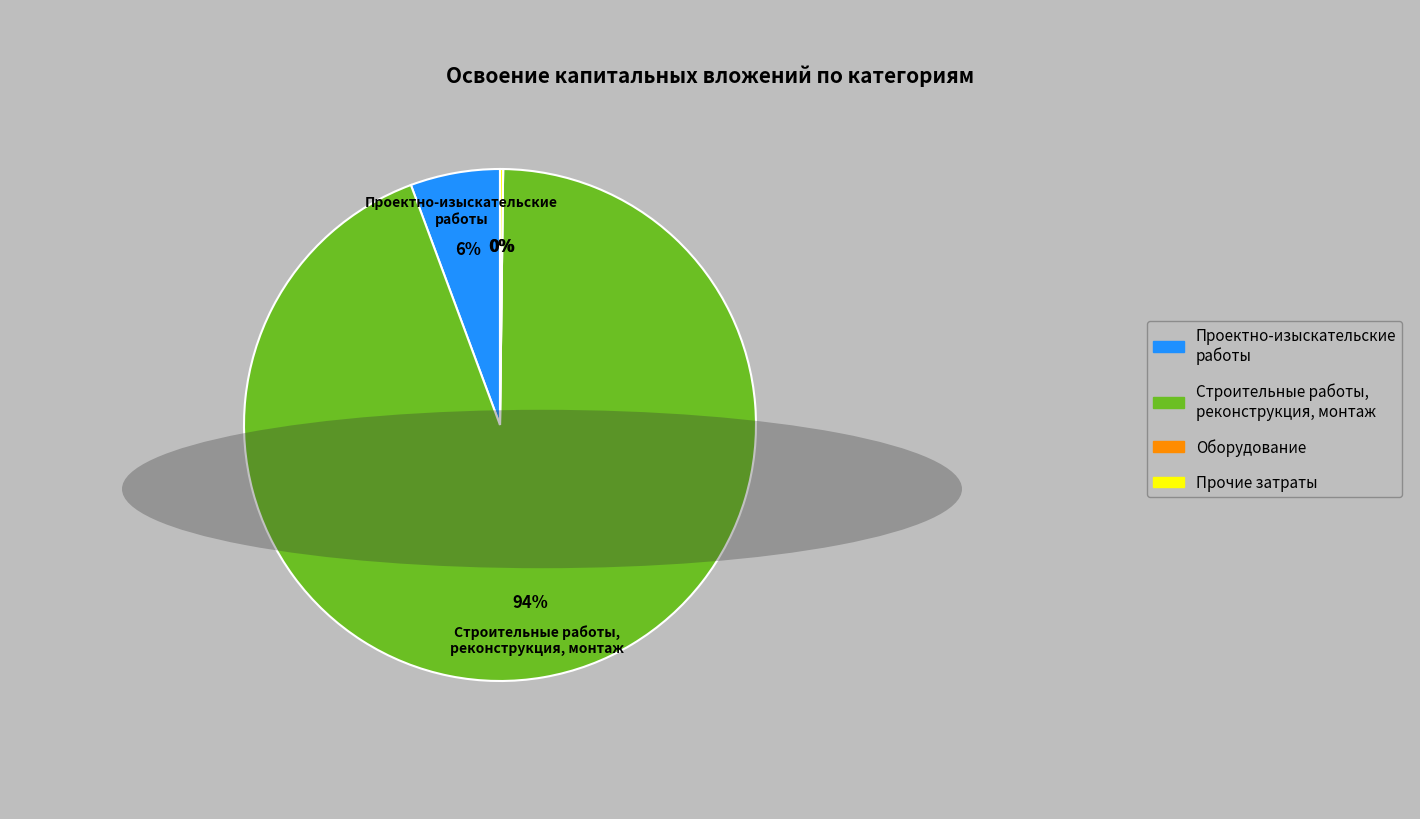

Is there a majority slice in this chart?

Yes